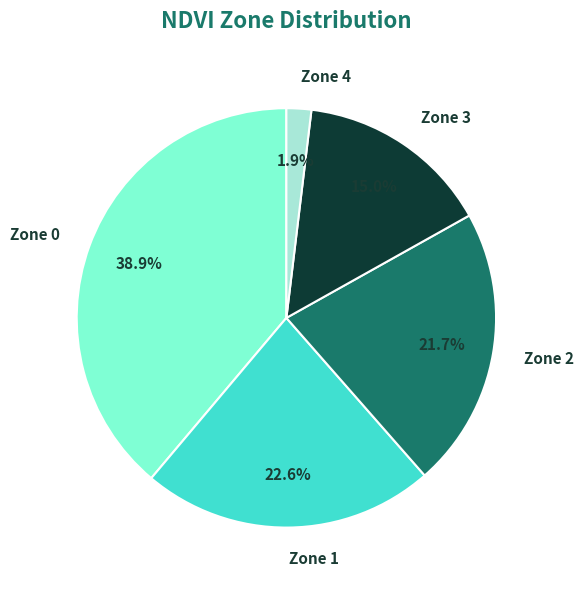

Rank the categories by value from highest to lowest.

Zone 0, Zone 1, Zone 2, Zone 3, Zone 4